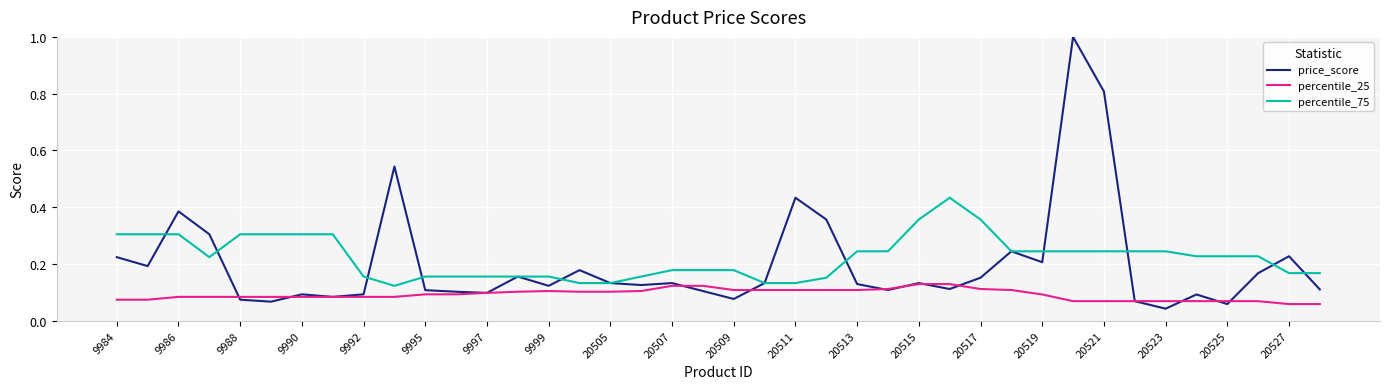

How many series are shown in this chart?

3